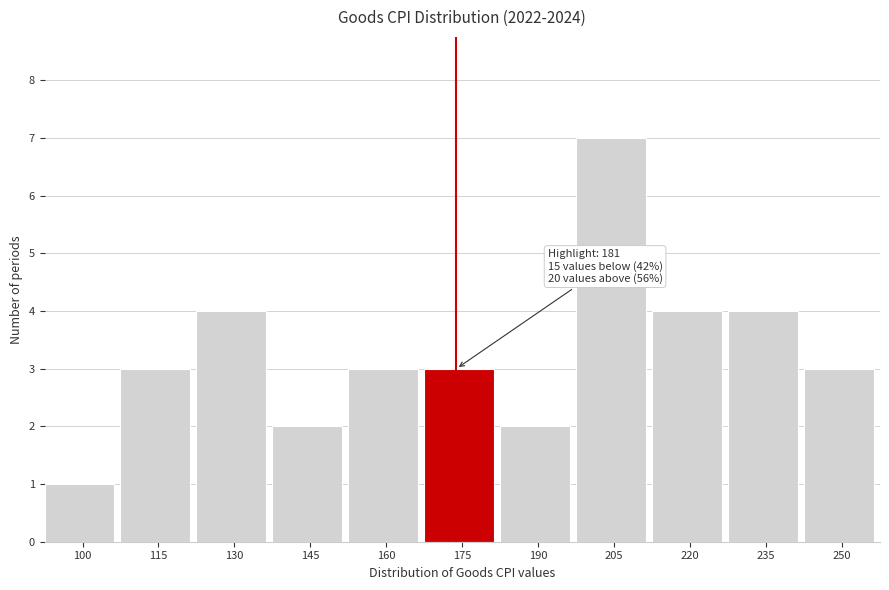

Reading left to right, extract all data points from this chart.

1	3	4	2	3	3	2	7	4	4	3